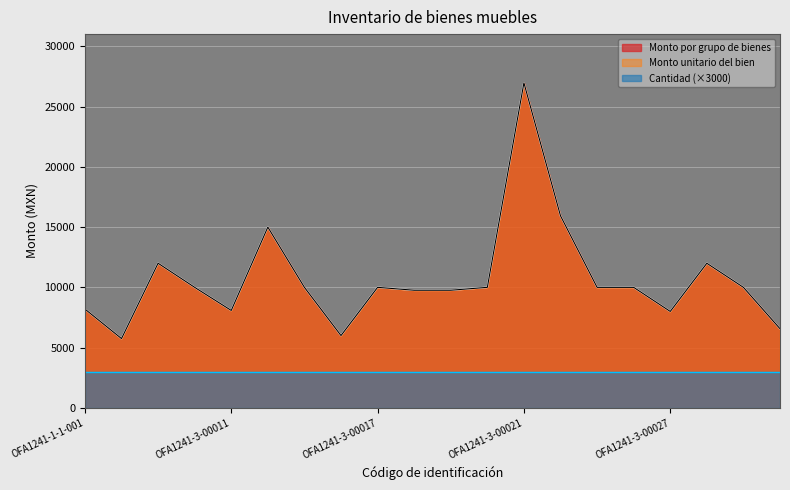

Where is the first local maximum for Monto unitario del bien?

OFA1241-3-00001